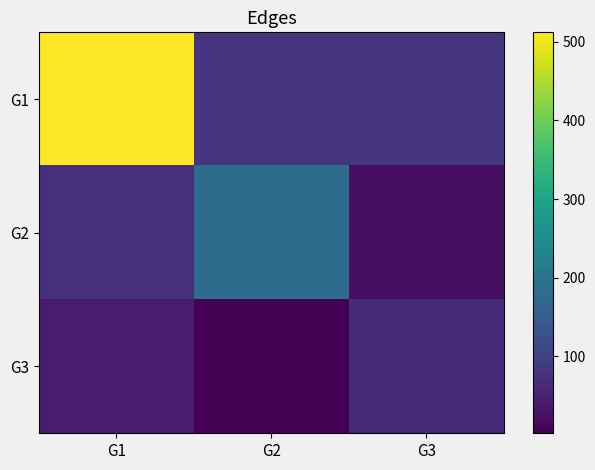

How many series are shown in this chart?

3